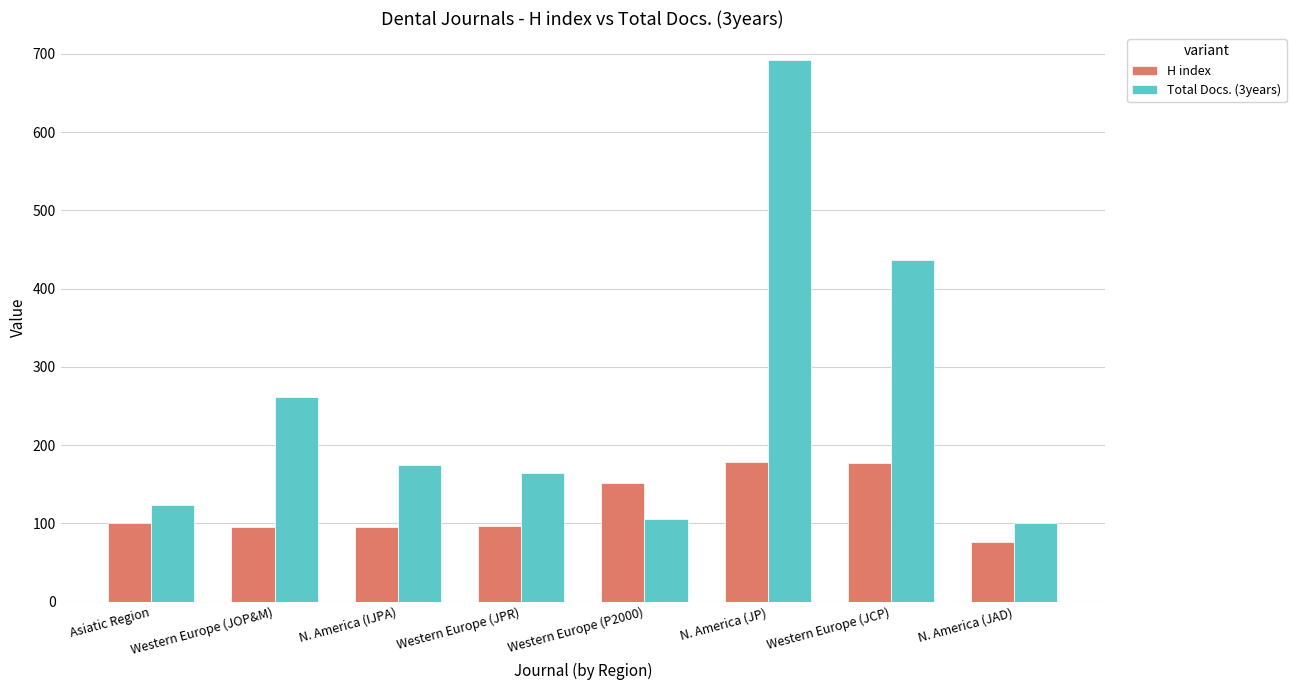

Which series has the largest total across all categories?

Total Docs. (3years)